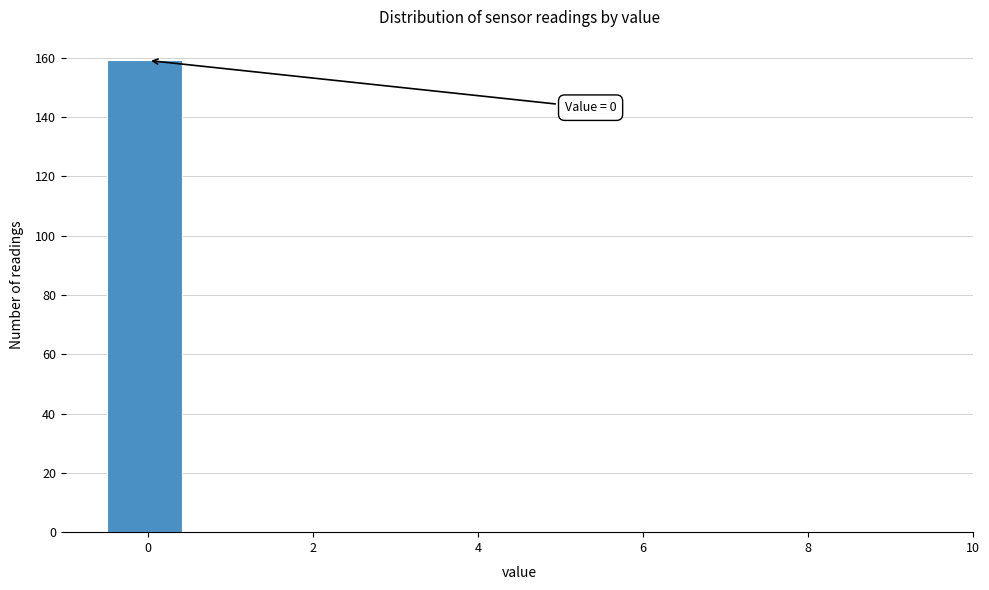

Over which range of the x-axis is the bar tallest?

-0.4 to 0.4